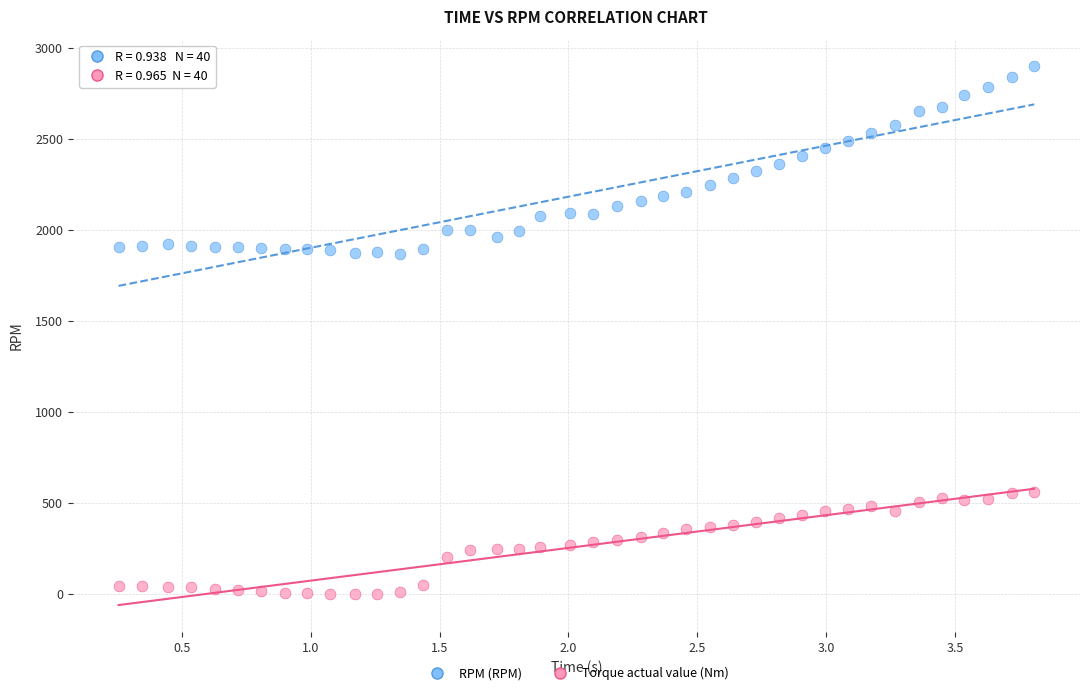

Across all data points, what is the range of Y values (max minus min)?

2900.0